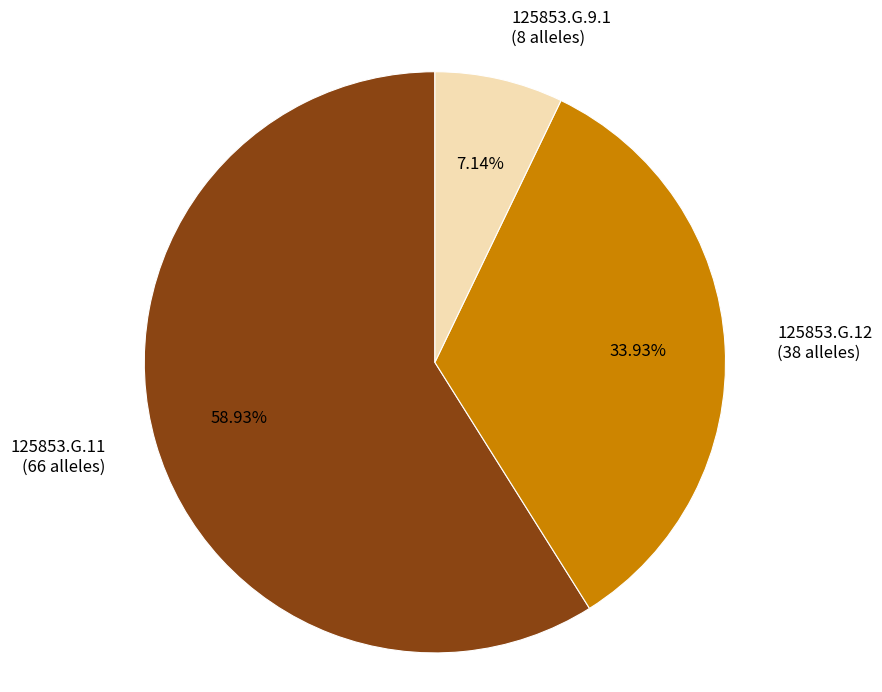

What is the ratio of the value at 125853.G.9.1 to the value at 125853.G.12?

0.2